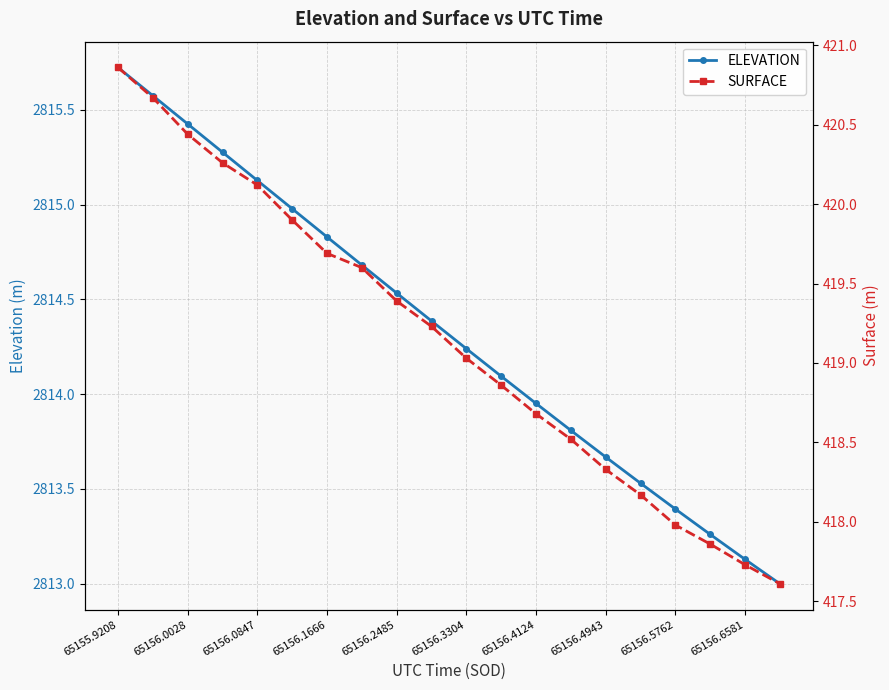

True or false: SURFACE has more than 0 interior local peaks.

False